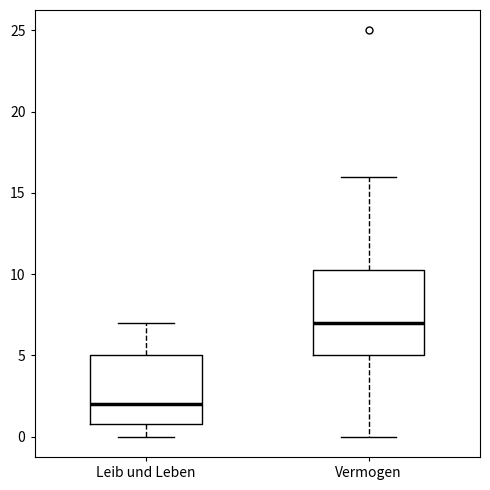

Which box's median line is the lowest?

Leib und Leben